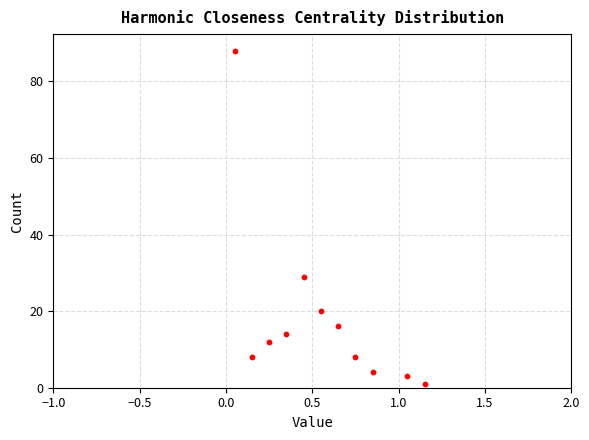

What is the average Y value?

18